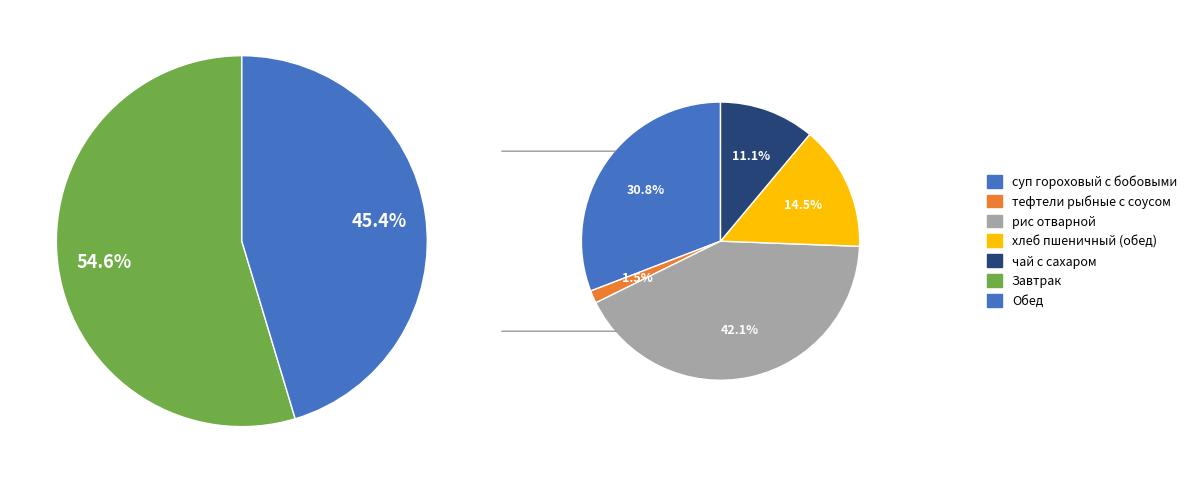

To the nearest percent, what percentage of the pie is тефтели рыбные с соусом?

1%